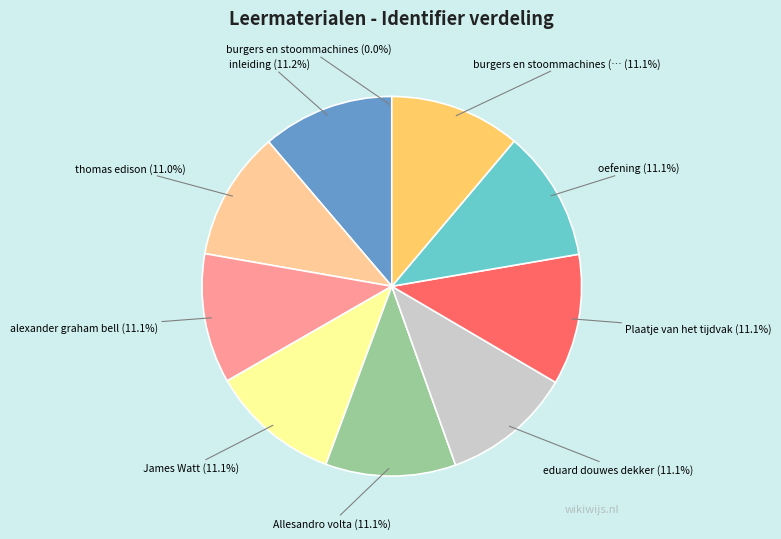

Is there a majority slice in this chart?

No